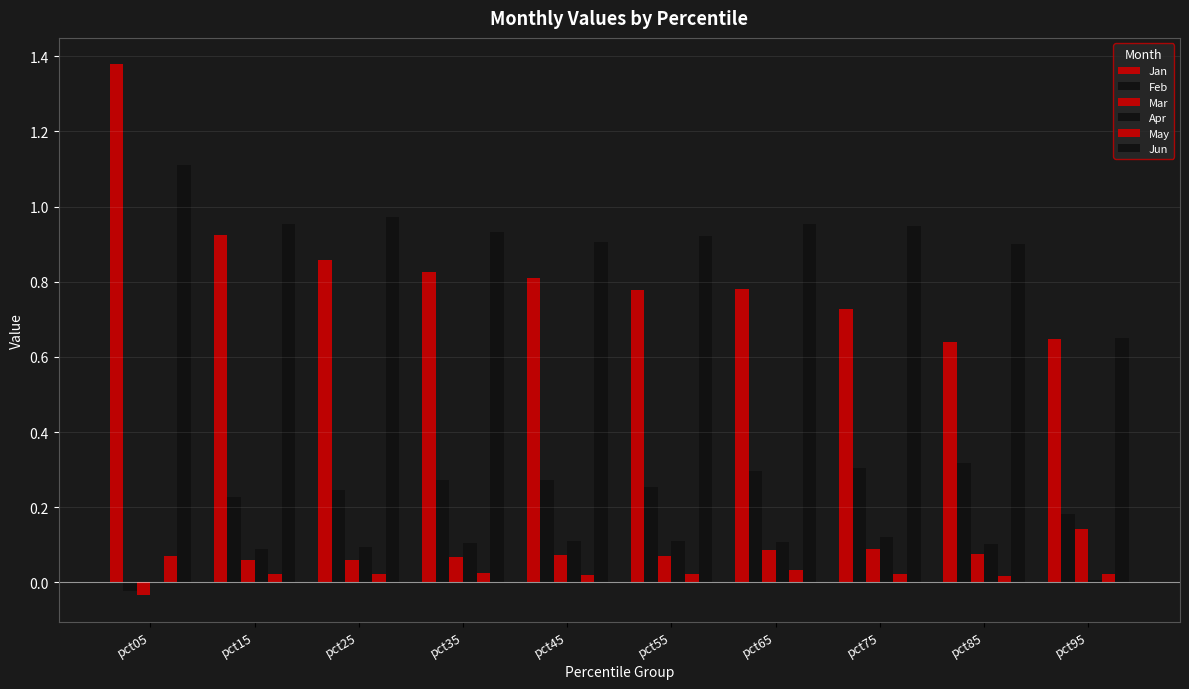

How many categories are shown in the chart?

10